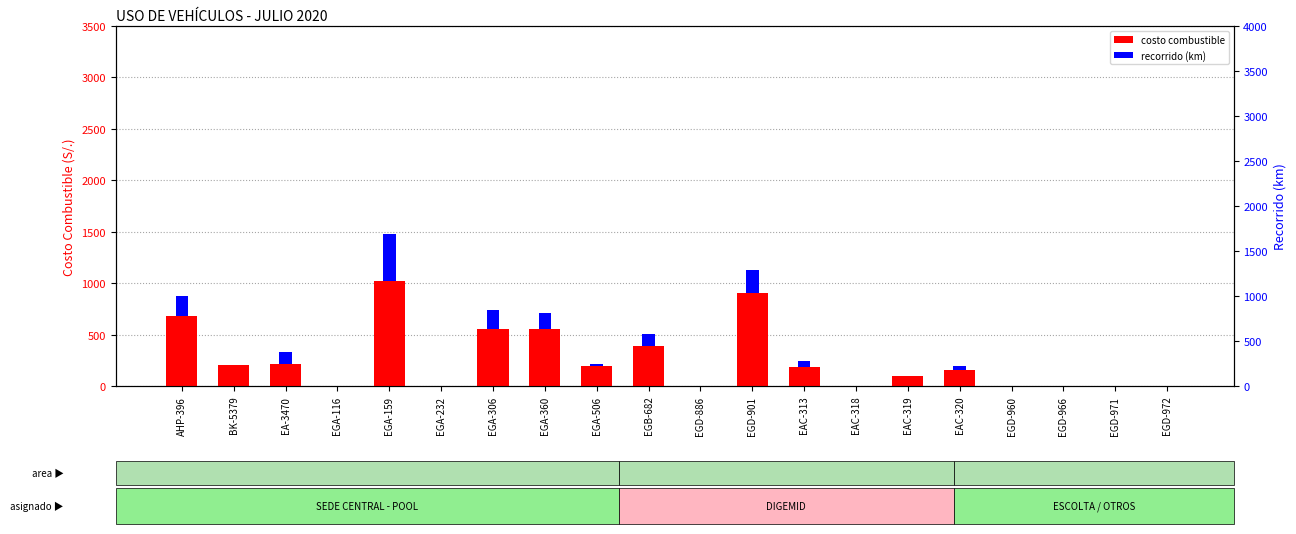

Which series has the largest range (max minus min)?

costo combustible